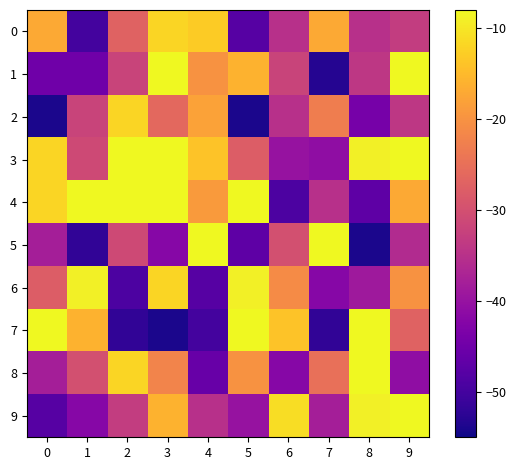

Reading left to right, list all the values displayed in this chart.

0: 0=-17	1=-50	2=-27	3=-12	4=-13	5=-48	6=-35	7=-17	8=-35	9=-33
1: 0=-45	1=-45	2=-32	3=-3	4=-20	5=-16	6=-32	7=-53	8=-34	9=-3
2: 0=-54	1=-32	2=-12	3=-26	4=-18	5=-54	6=-35	7=-23	8=-44	9=-34
3: 0=-12	1=-31	2=-8	3=-8	4=-14	5=-28	6=-40	7=-41	8=-9	9=-5
4: 0=-12	1=-1	2=-8	3=-8	4=-19	5=-5	6=-49	7=-35	8=-47	9=-17
5: 0=-38	1=-52	2=-31	3=-42	4=-6	5=-47	6=-30	7=-3	8=-54	9=-36
6: 0=-28	1=-9	2=-49	3=-12	4=-48	5=-9	6=-21	7=-42	8=-39	9=-20
7: 0=-6	1=-16	2=-52	3=-54	4=-50	5=-2	6=-14	7=-52	8=-2	9=-27
8: 0=-38	1=-30	2=-12	3=-22	4=-46	5=-20	6=-42	7=-25	8=-8	9=-41
9: 0=-48	1=-42	2=-33	3=-16	4=-35	5=-40	6=-11	7=-38	8=-9	9=-3